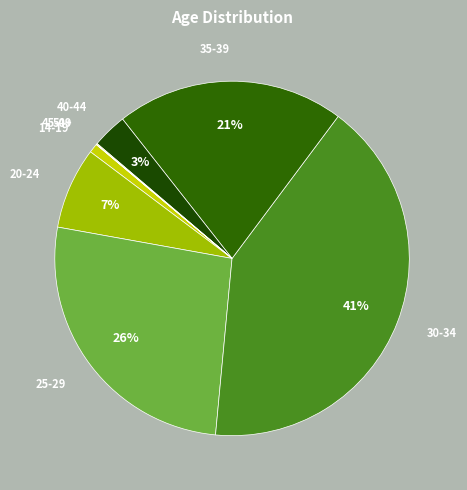

To the nearest percent, what is the average slice percentage?

12%